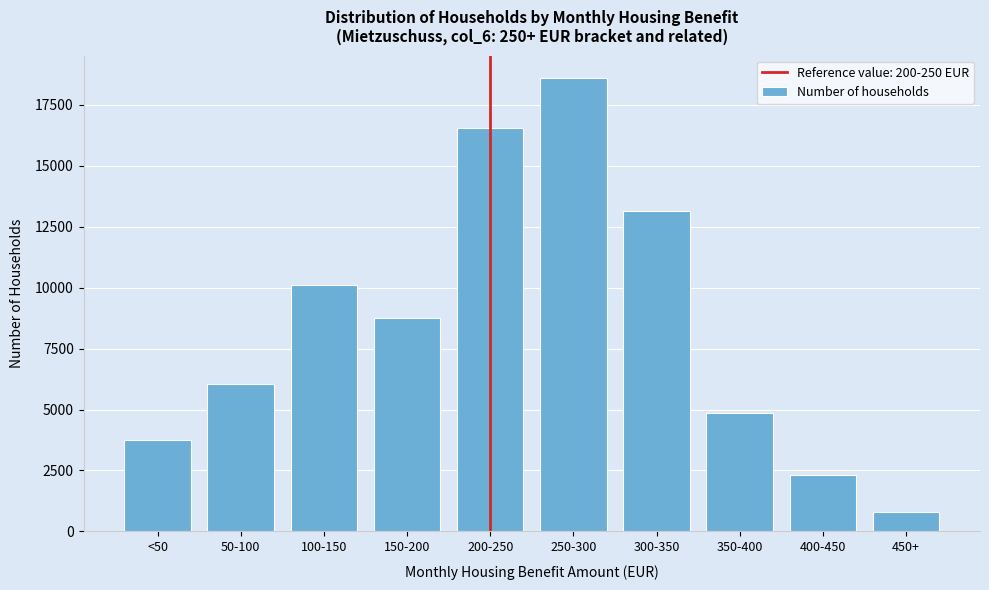

Reading left to right, extract all data points from this chart.

<50=3768	50-100=6068	100-150=10099	150-200=8744	200-250=16556	250-300=18598	300-350=13152	350-400=4864	400-450=2308	450+=801